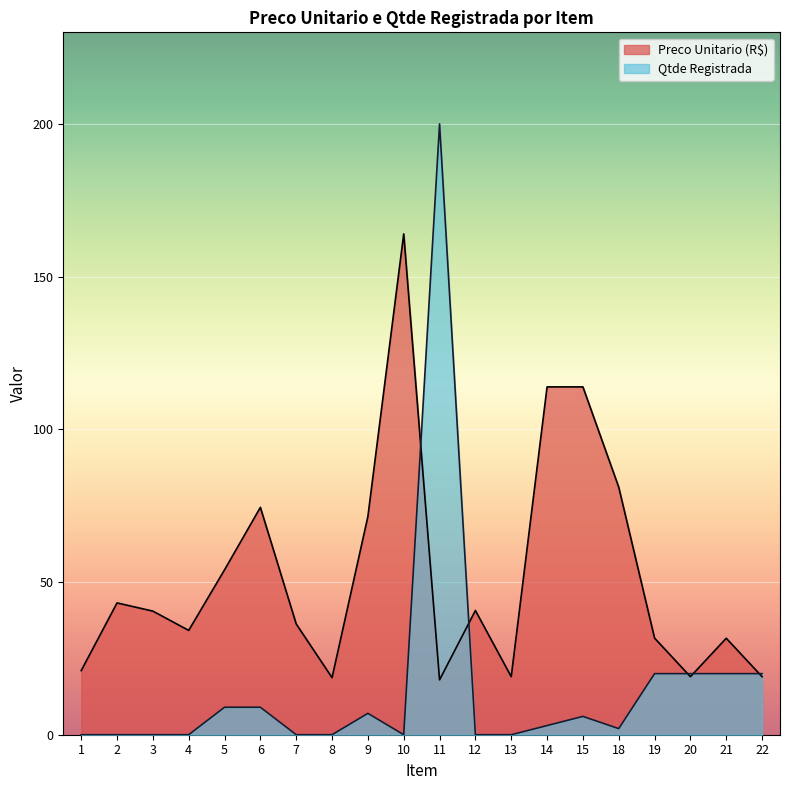

At which category does Preco Unitario (R$) reach its first local peak?

2